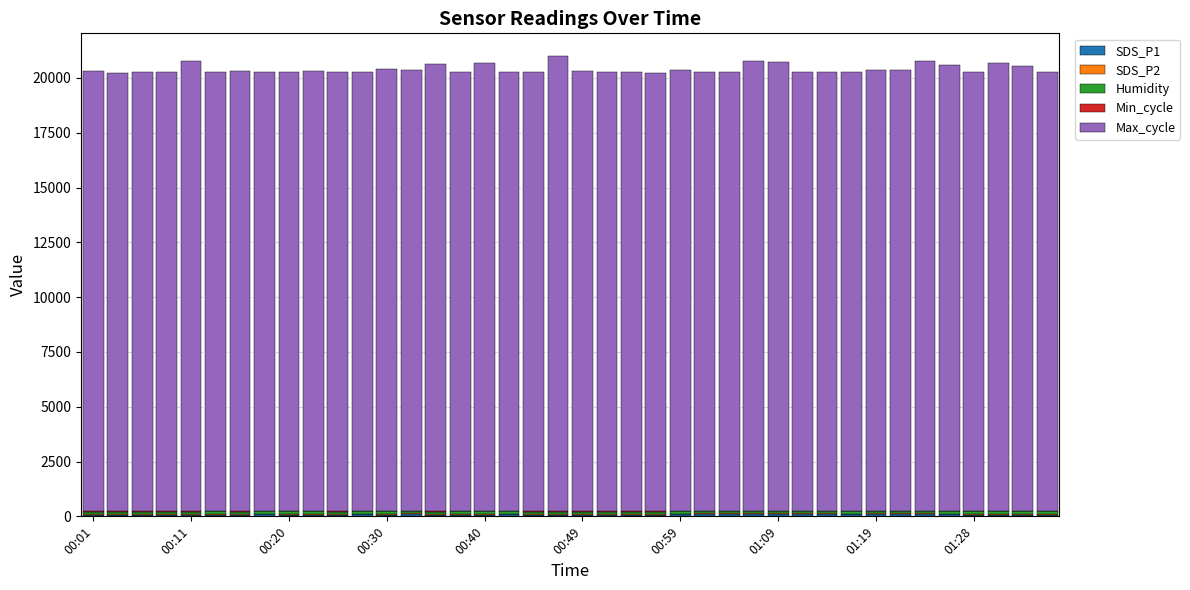

Are the bars horizontal?

No